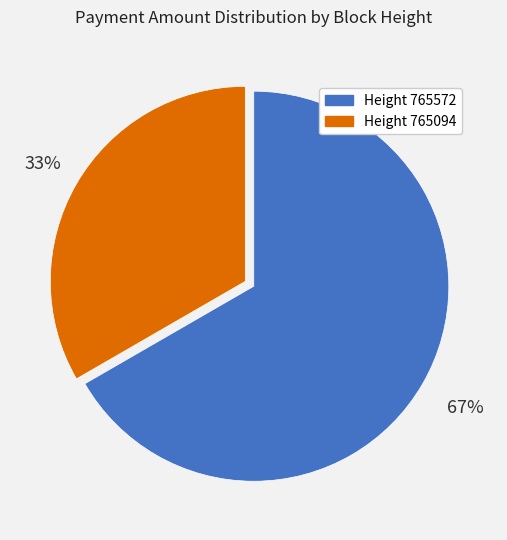

How many slices are in this pie chart?

2